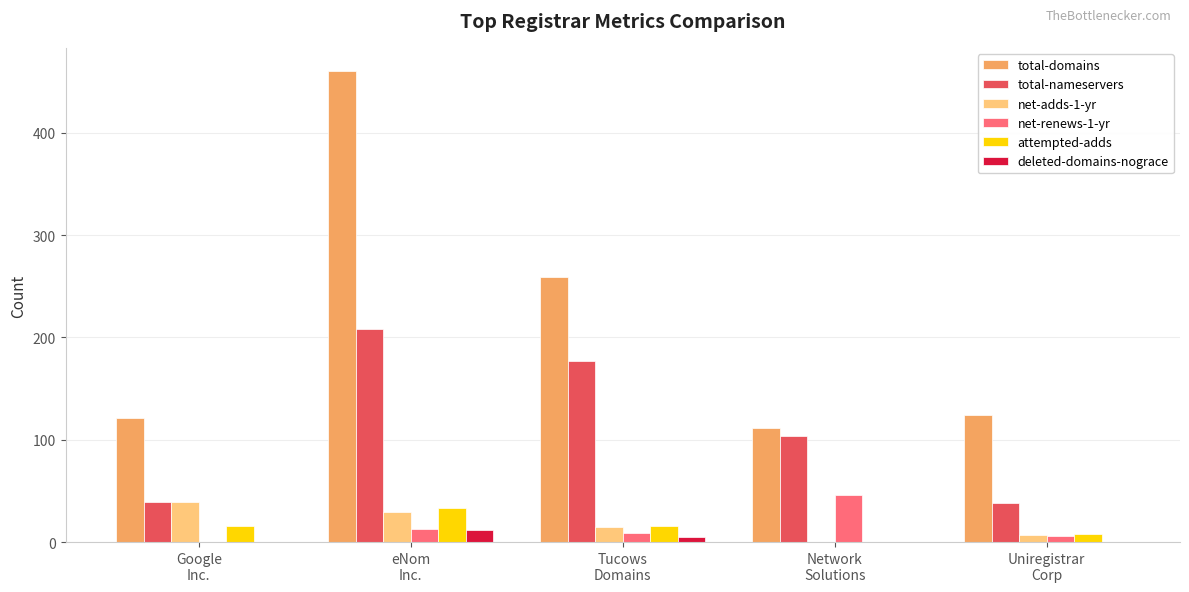

How many groups of bars are there?

5